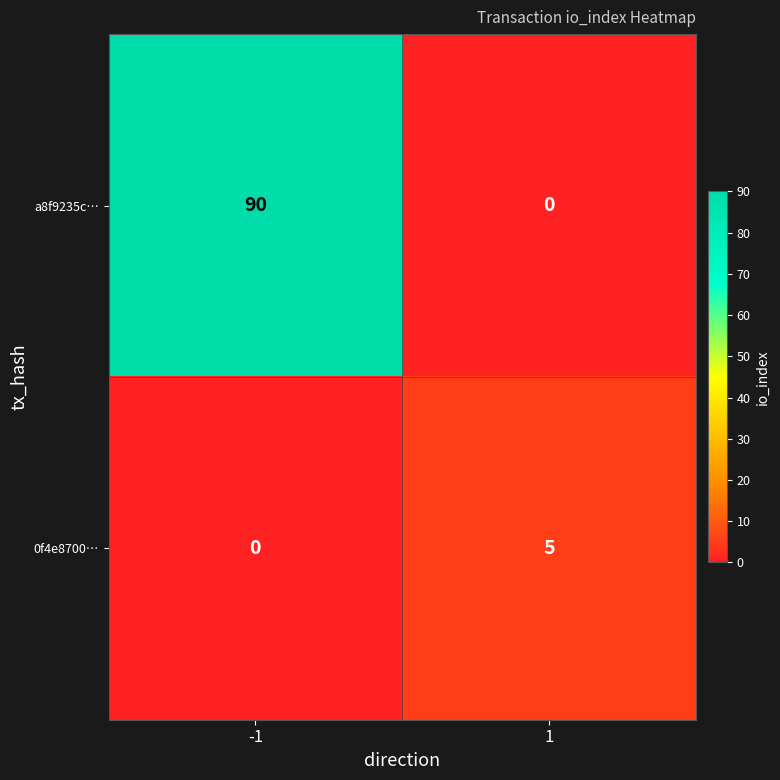

What is the maximum value shown in the chart?

90